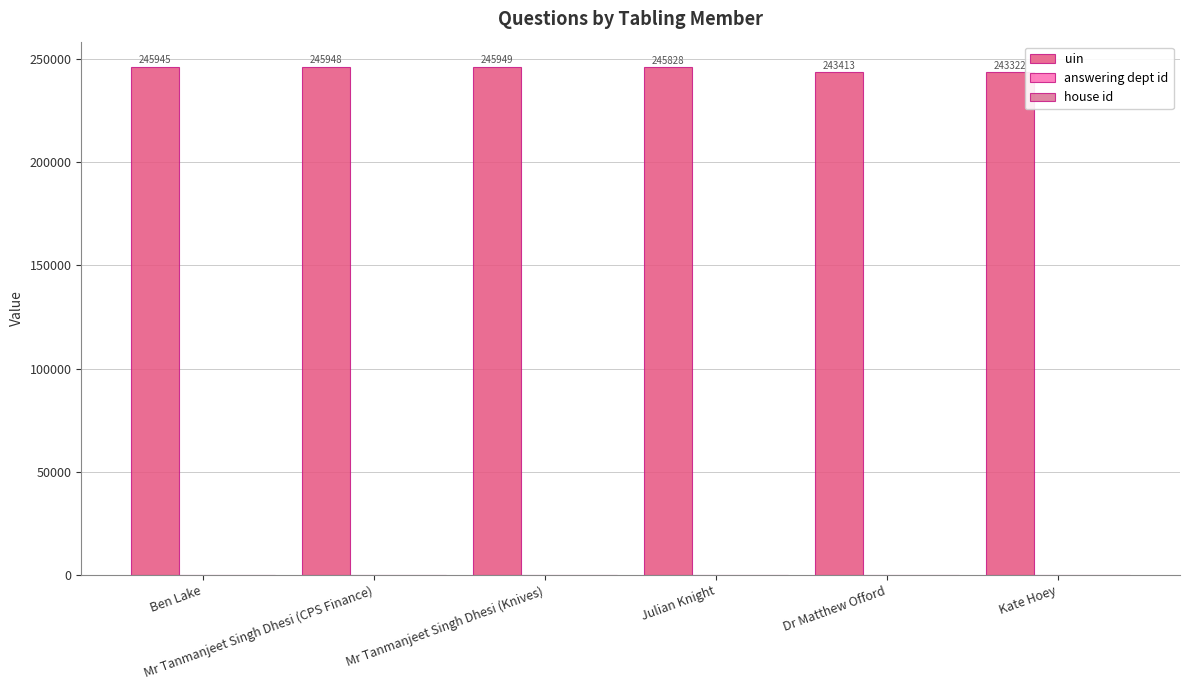

Count the number of categories in the chart.

6